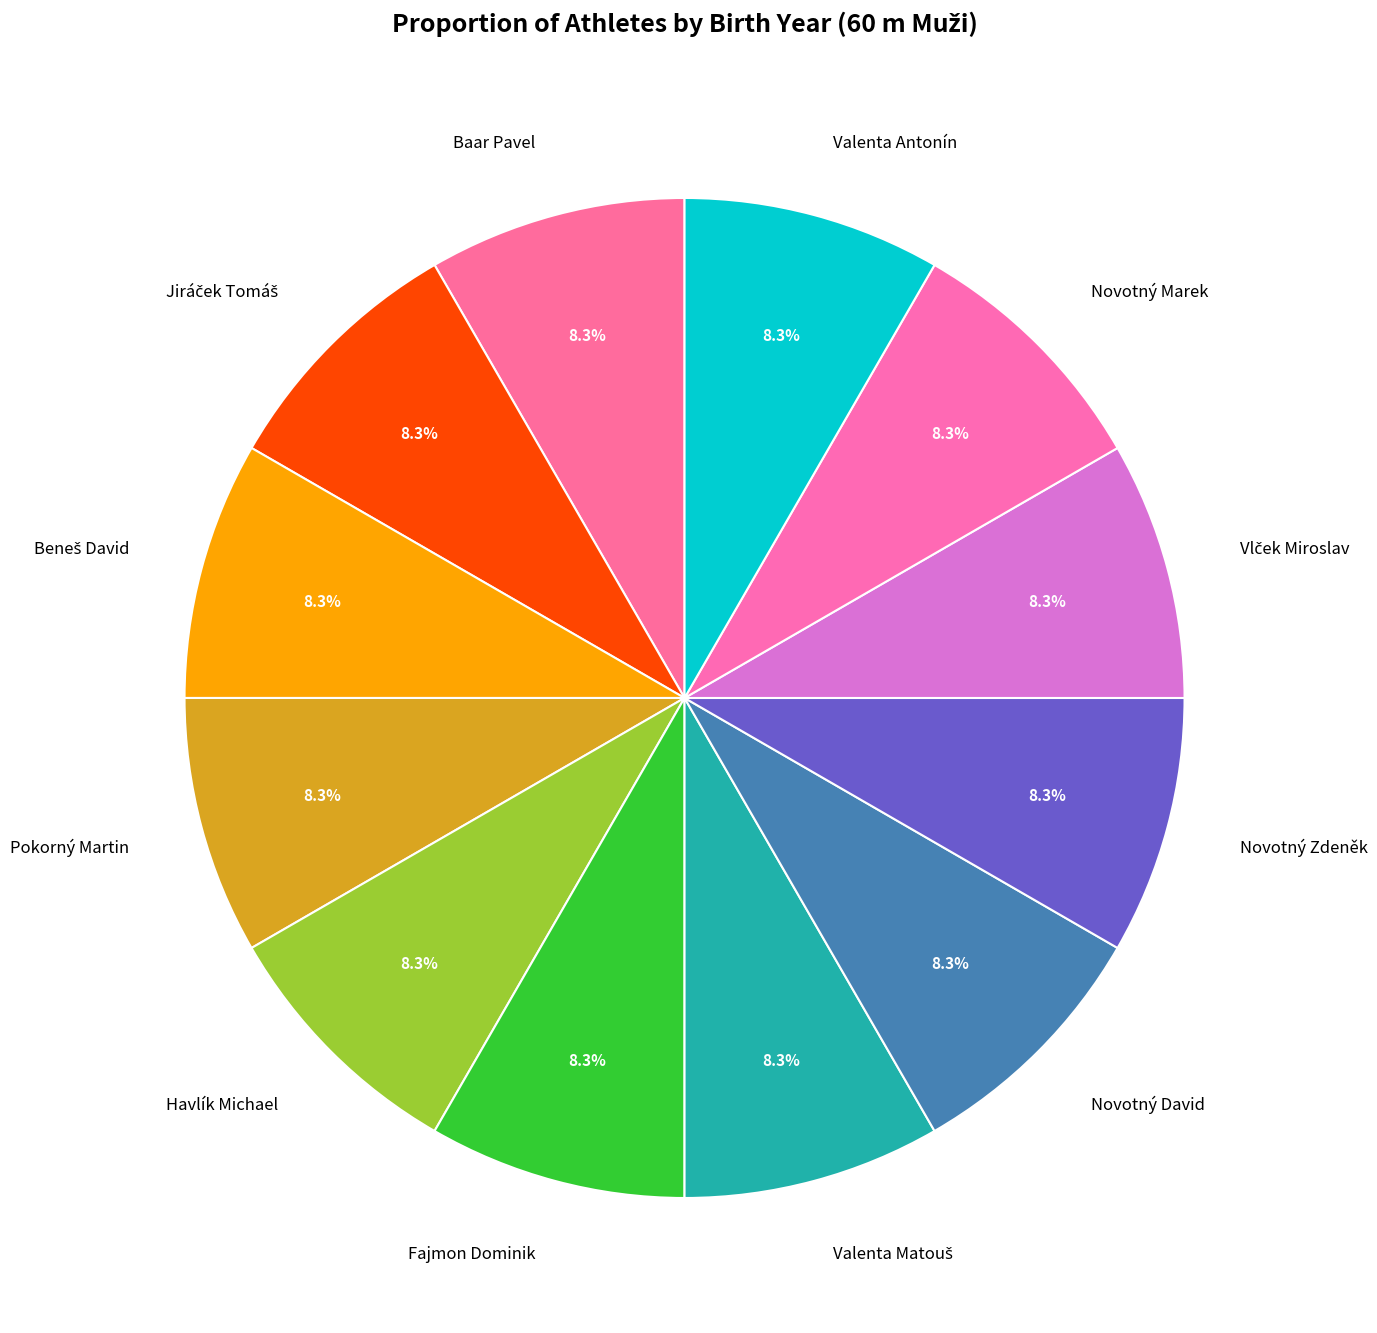

Is there a majority slice in this chart?

No